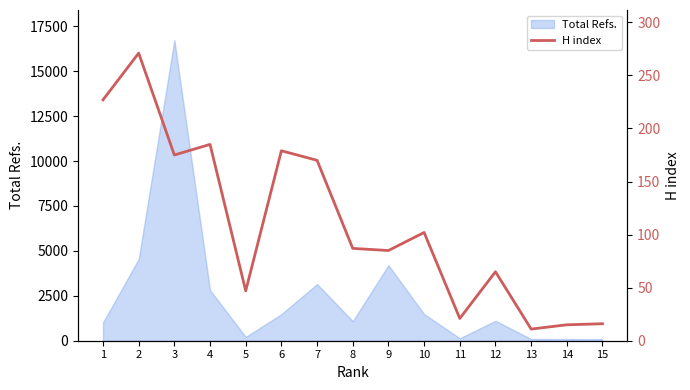

How many data points are less than 87?

7